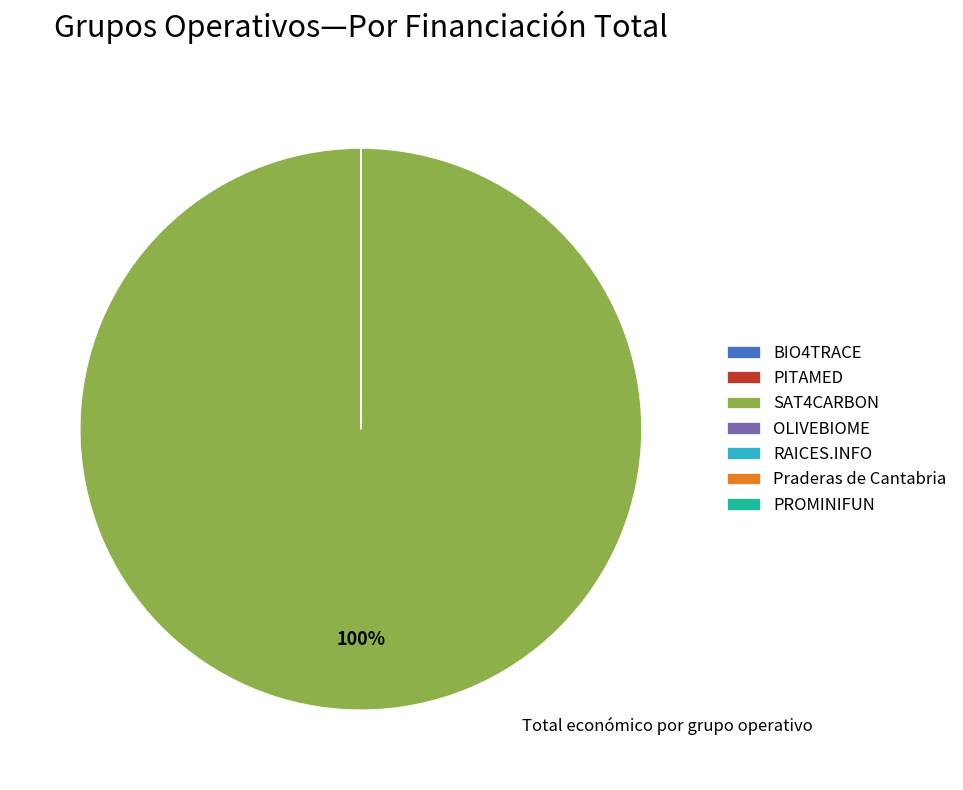

Which category has the biggest portion of the pie?

SAT4CARBON